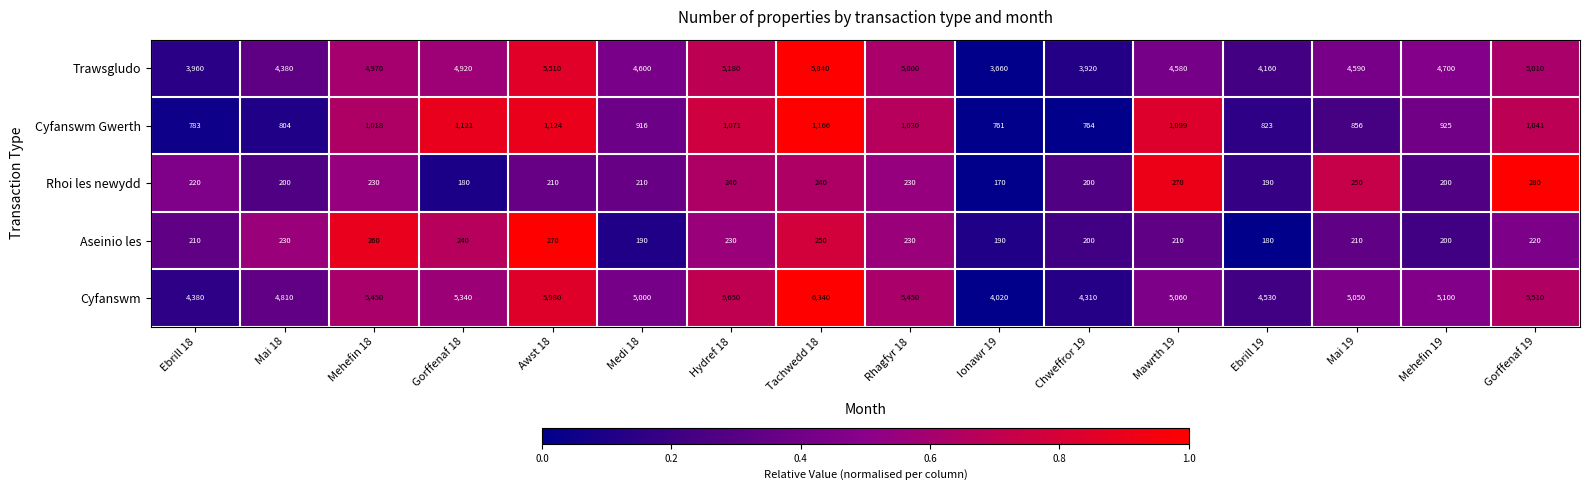

Is the value of Rhoi les newydd at Gorffenaf 19 greater than the value of Cyfanswm Gwerth at Mehefin 19?

No